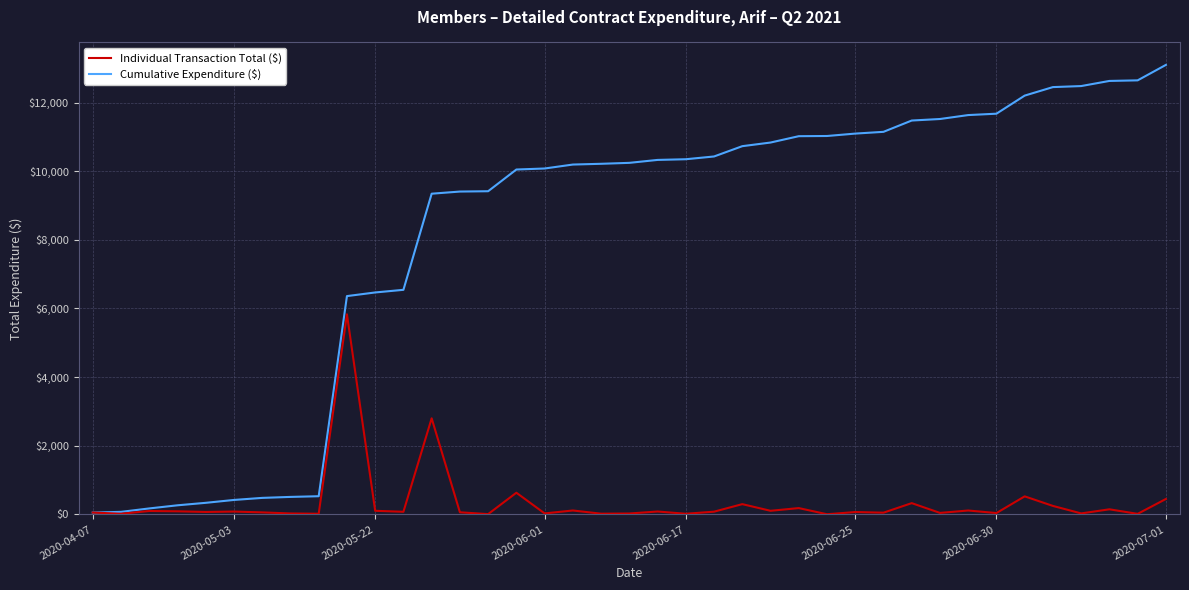

Which series has the widest spread of values?

Cumulative Expenditure ($)